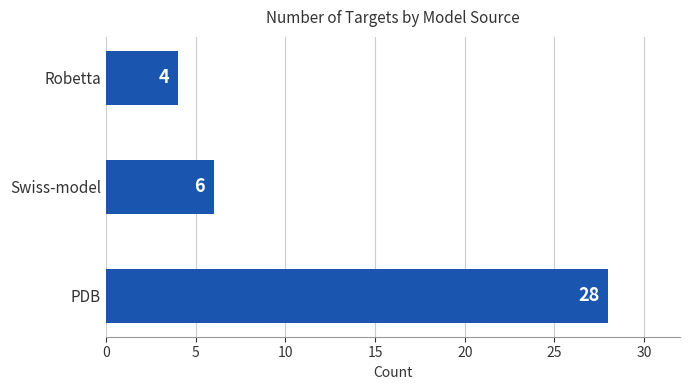

Is it true that the value at Robetta is 6?

False